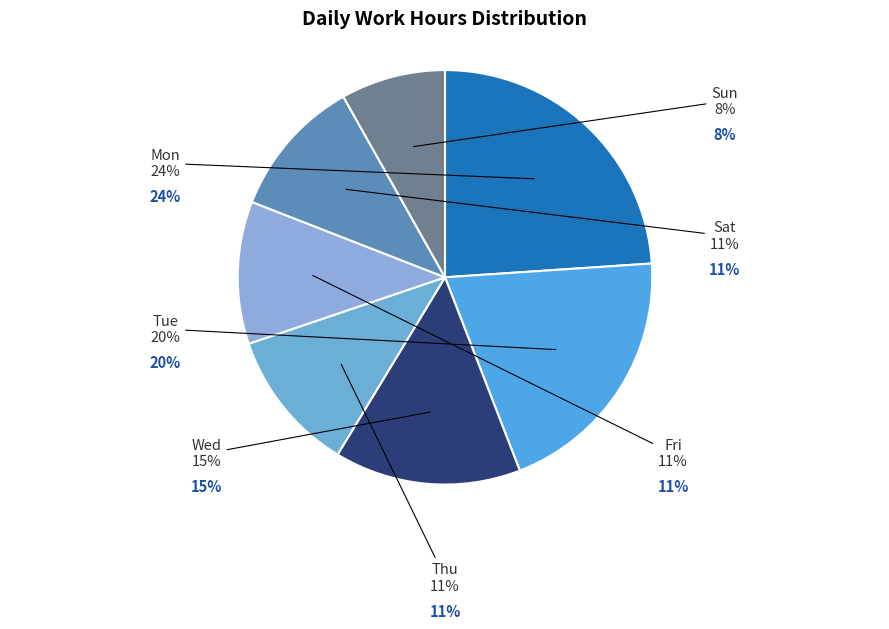

To the nearest percent, what portion does Sun represent?

8%